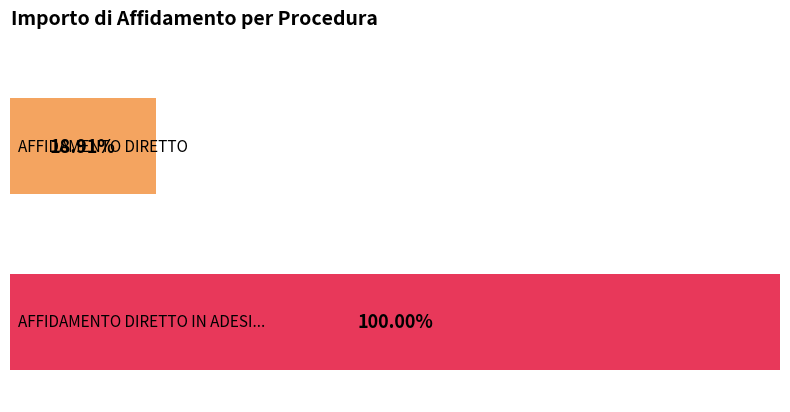

What value does the AFFIDAMENTO DIRETTO IN ADESIONE AD ACCORDO series have at 5?

39500.0